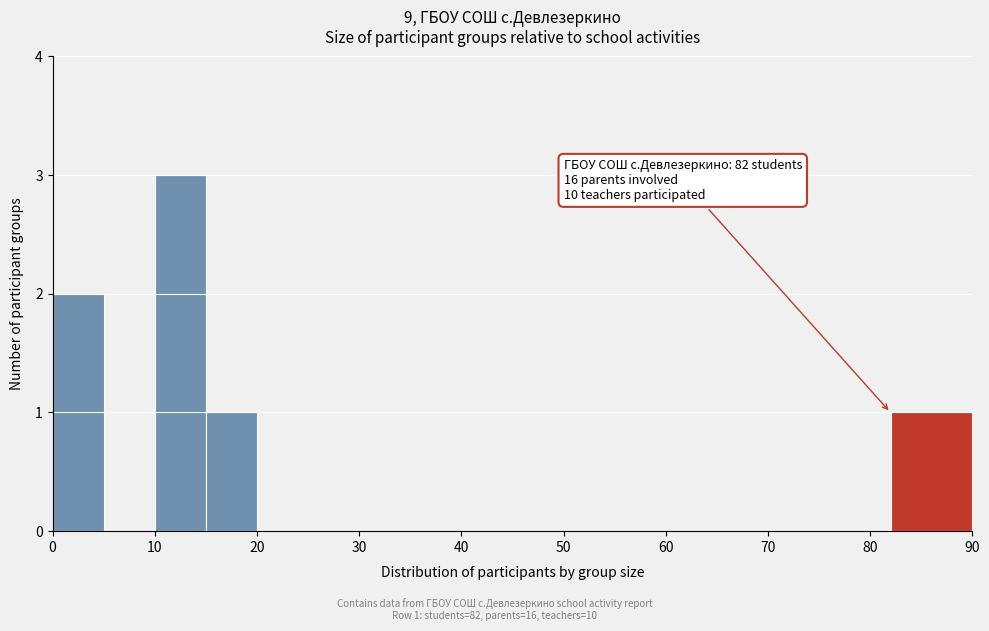

Which range on the x-axis has the tallest bar?

10 to 15